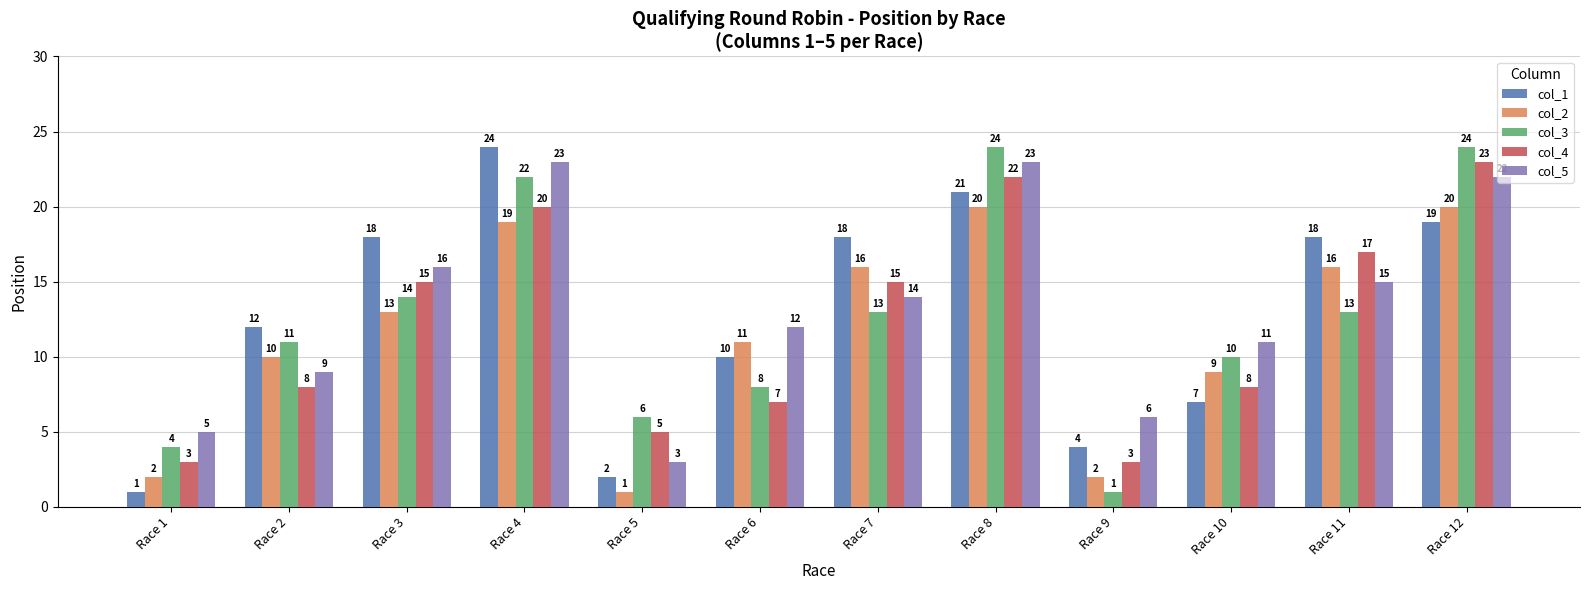

Reading left to right, list all the values displayed in this chart.

col_1: Race 1=1	Race 2=12	Race 3=18	Race 4=24	Race 5=2	Race 6=10	Race 7=18	Race 8=21	Race 9=4	Race 10=7	Race 11=18	Race 12=19
col_2: Race 1=2	Race 2=10	Race 3=13	Race 4=19	Race 5=1	Race 6=11	Race 7=16	Race 8=20	Race 9=2	Race 10=9	Race 11=16	Race 12=20
col_3: Race 1=4	Race 2=11	Race 3=14	Race 4=22	Race 5=6	Race 6=8	Race 7=13	Race 8=24	Race 9=1	Race 10=10	Race 11=13	Race 12=24
col_4: Race 1=3	Race 2=8	Race 3=15	Race 4=20	Race 5=5	Race 6=7	Race 7=15	Race 8=22	Race 9=3	Race 10=8	Race 11=17	Race 12=23
col_5: Race 1=5	Race 2=9	Race 3=16	Race 4=23	Race 5=3	Race 6=12	Race 7=14	Race 8=23	Race 9=6	Race 10=11	Race 11=15	Race 12=22